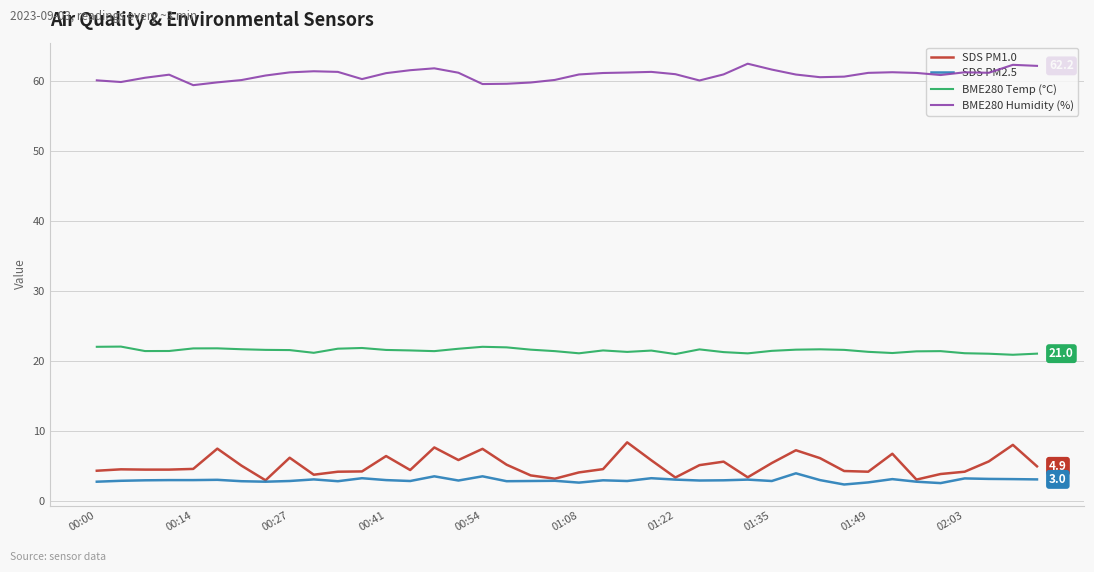

What is the greatest value displayed?

62.5